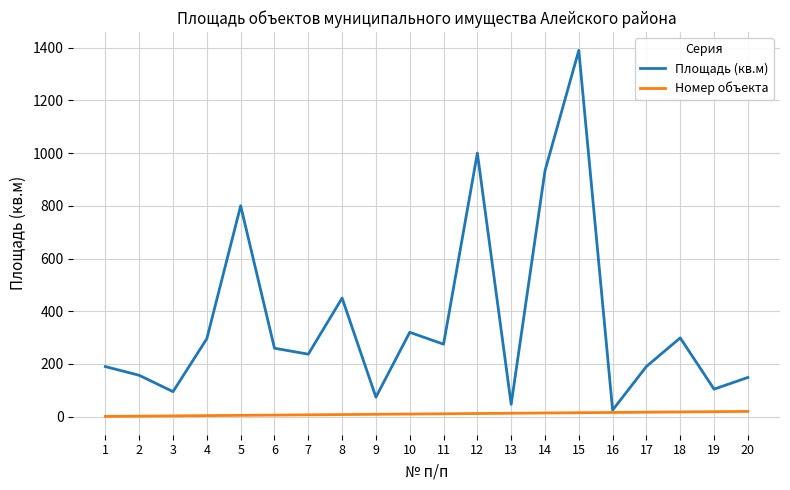

What are all the series names shown in the legend?

Площадь (кв.м), Номер объекта